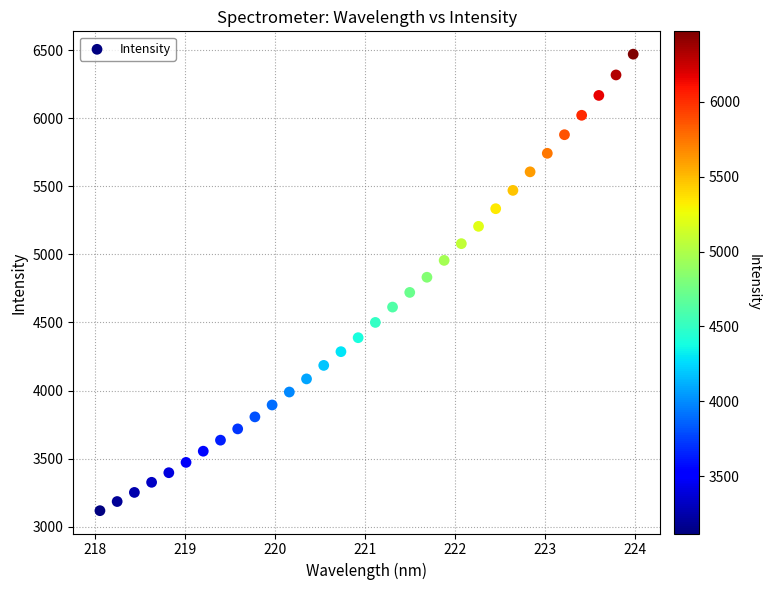

What is the range of X values (max minus min)?

5.9